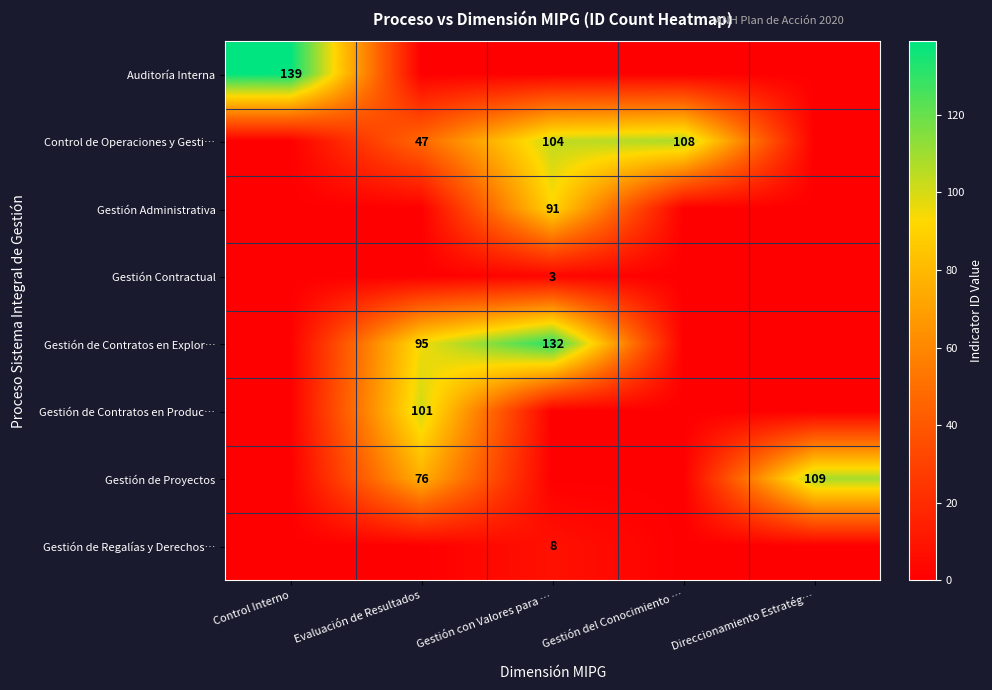

The Gestión de Proyectos series shows 76 at Evaluación de Resultados. True or false?

True